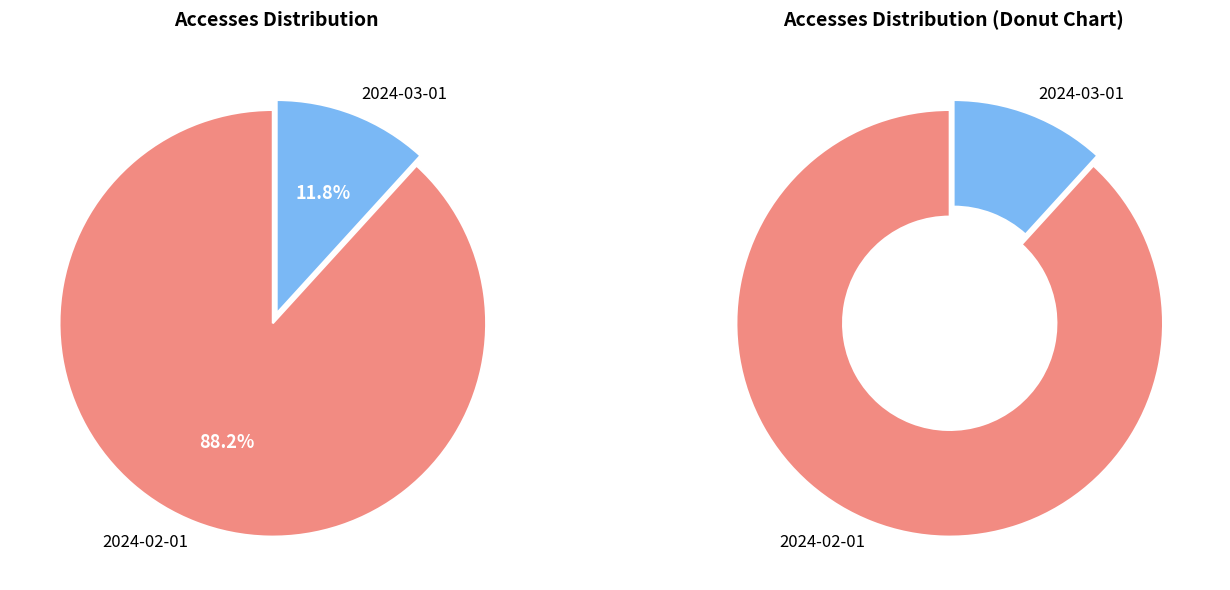

Approximately how many times larger is the value at 2024-03-01 compared to 2024-02-01?

0.1